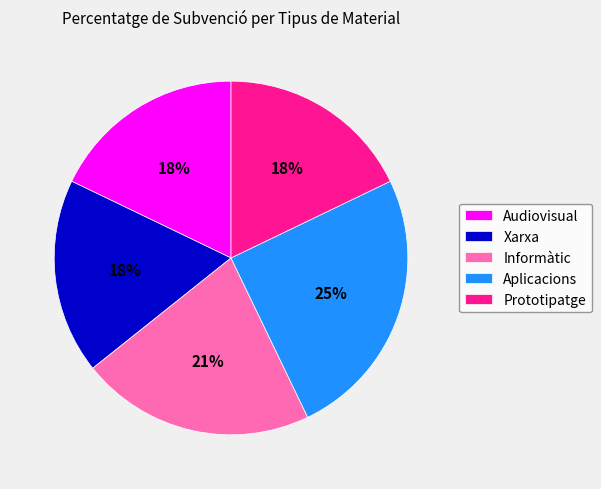

True or false: Informàtic accounts for 10% of the total.

False